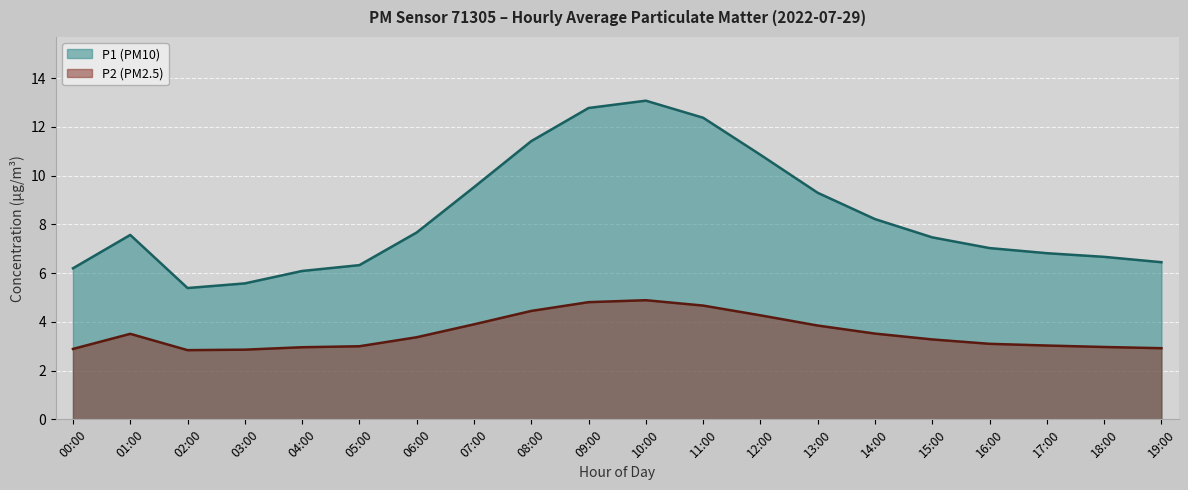

Is the value of P1 (PM10) at 18:00 greater than the value of P2 (PM2.5) at 18:00?

Yes